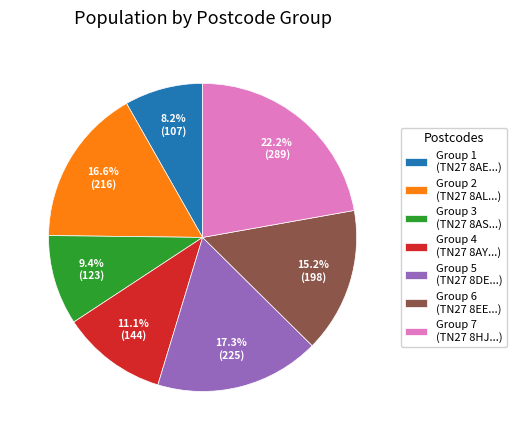

Count the number of slices in the pie.

7